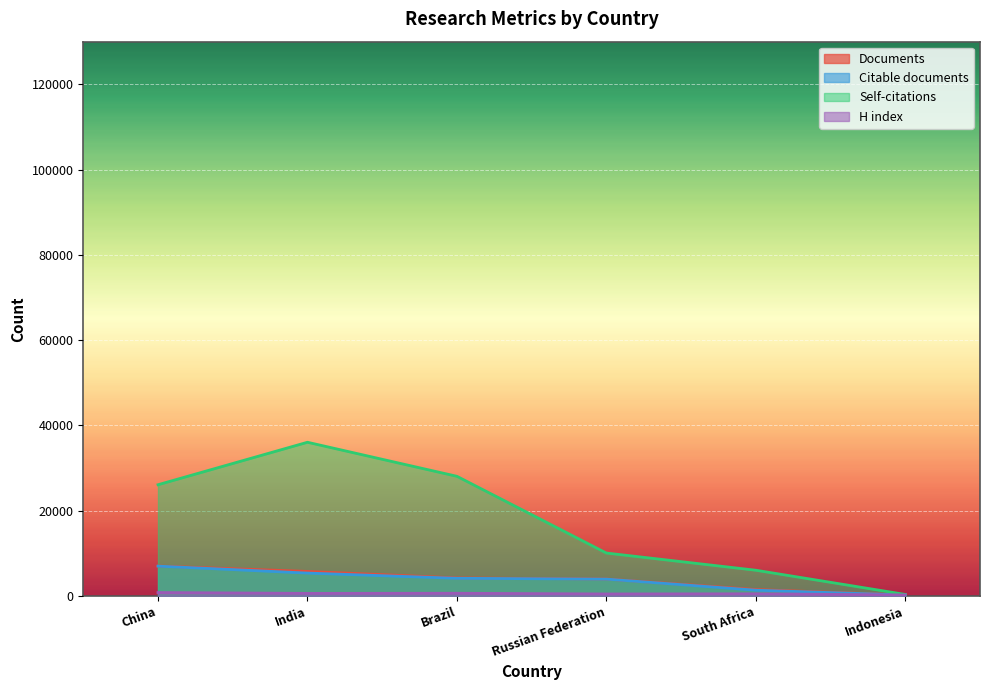

At which label does Documents reach its peak?

China